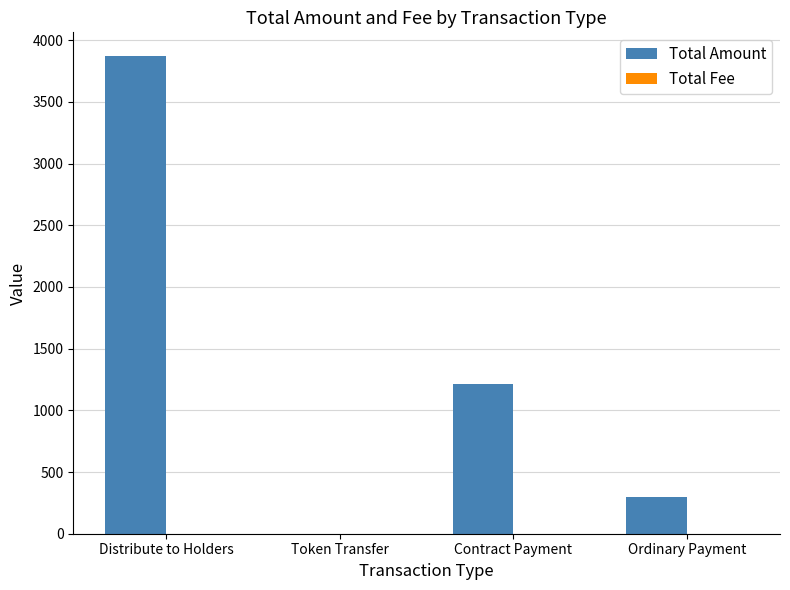

What is the maximum value for Total Amount?

3869.4